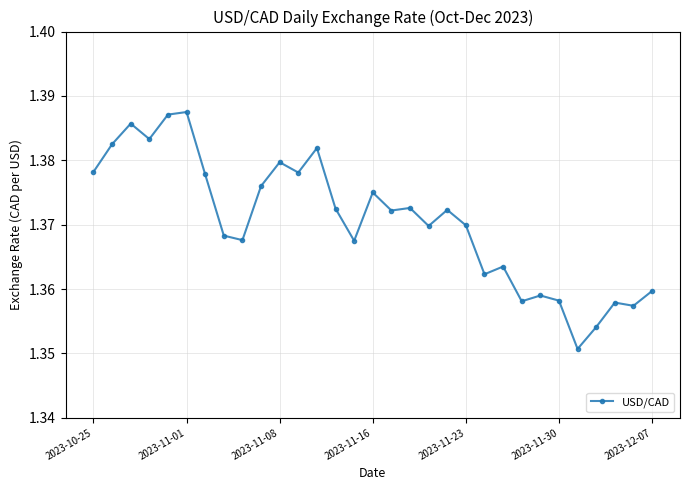

Count the values in the range 1 to 2.

31